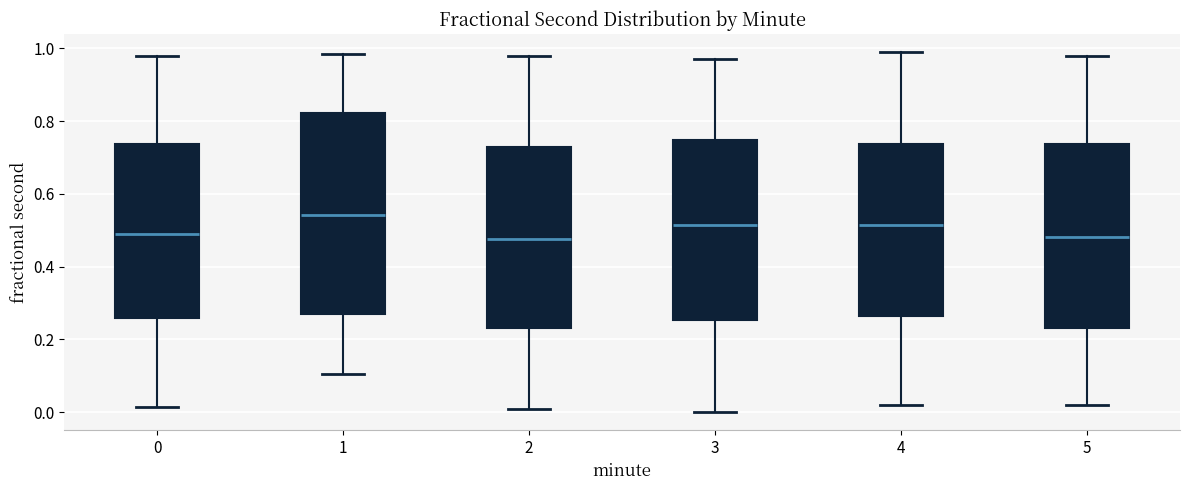

Reading left to right, transcribe this box plot: for each box, give where its median line is, the range the box spans, and where its two whiskers end, as read against the y-axis. The values are not printed on the chart, so give them approximately, as read against the axis.

0: median 0.48, box 0.26 to 0.74, whiskers 0.02 to 0.98
1: median 0.54, box 0.26 to 0.82, whiskers 0.10 to 0.98
2: median 0.48, box 0.24 to 0.72, whiskers 0.02 to 0.98
3: median 0.52, box 0.26 to 0.74, whiskers 0.00 to 0.98
4: median 0.52, box 0.26 to 0.74, whiskers 0.02 to 1.00
5: median 0.48, box 0.24 to 0.74, whiskers 0.02 to 0.98